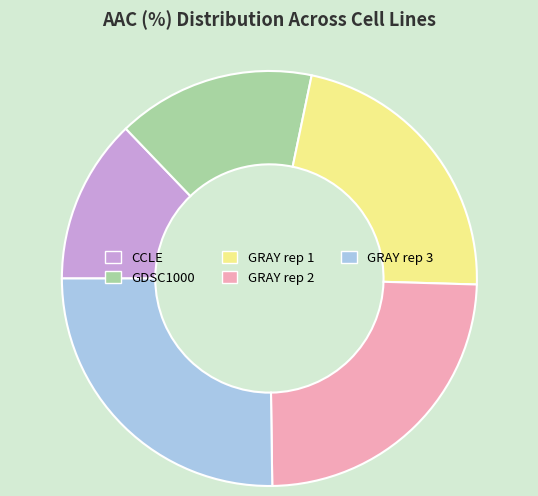

Rank the categories by value from highest to lowest.

GRAY rep 3, GRAY rep 2, GRAY rep 1, GDSC1000, CCLE